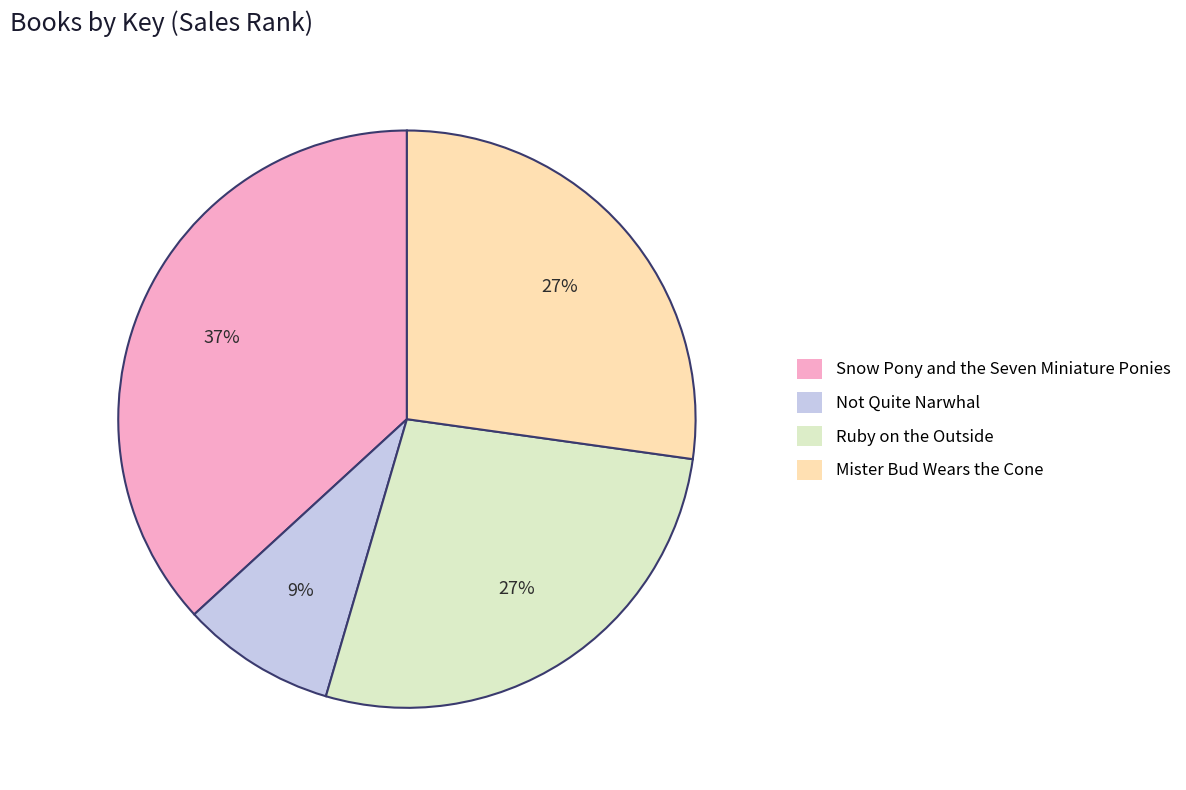

Which has a higher value, Not Quite Narwhal or Ruby on the Outside?

Ruby on the Outside